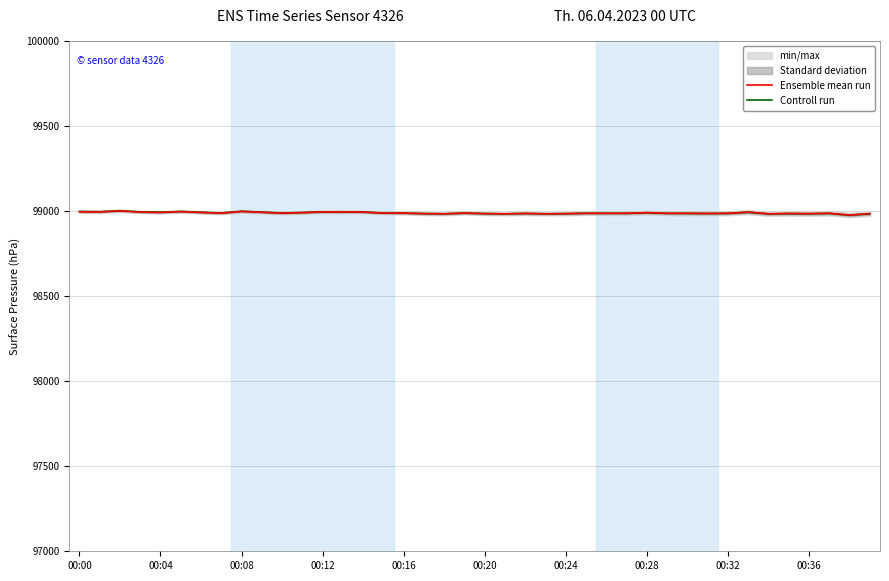

What is the difference between the second highest and second lowest values in the Ensemble mean run series?

14.0